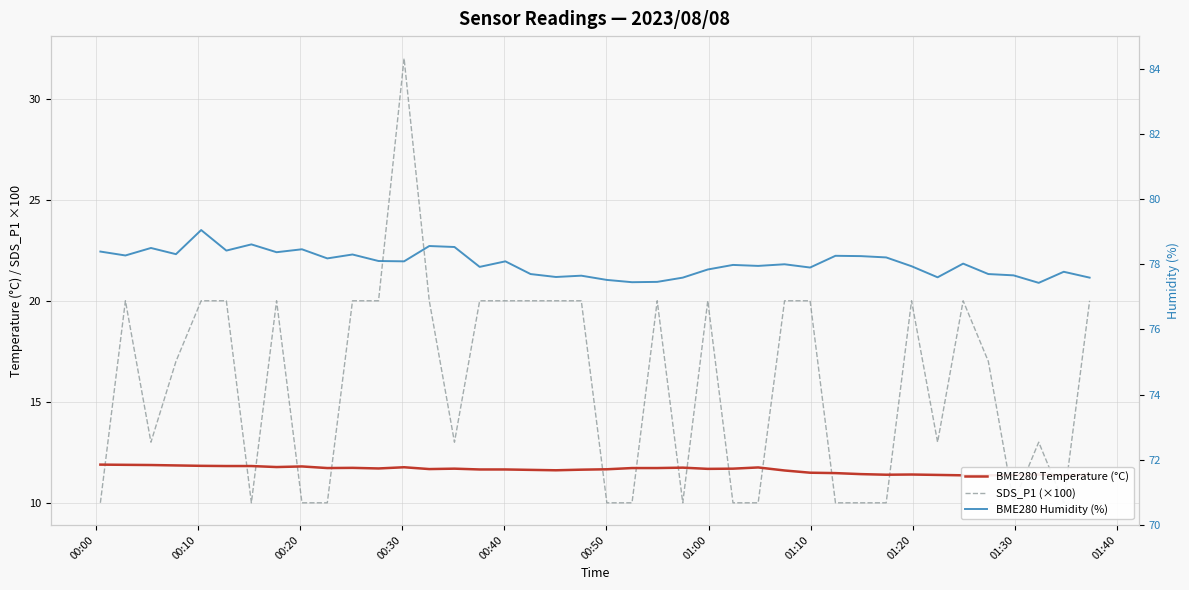

Which series has the largest range (max minus min)?

SDS_P1 (×100)